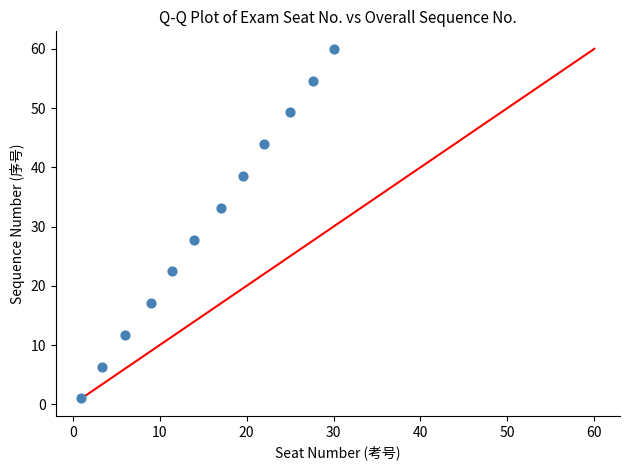

What is the range of Y values (max minus min)?

59.0